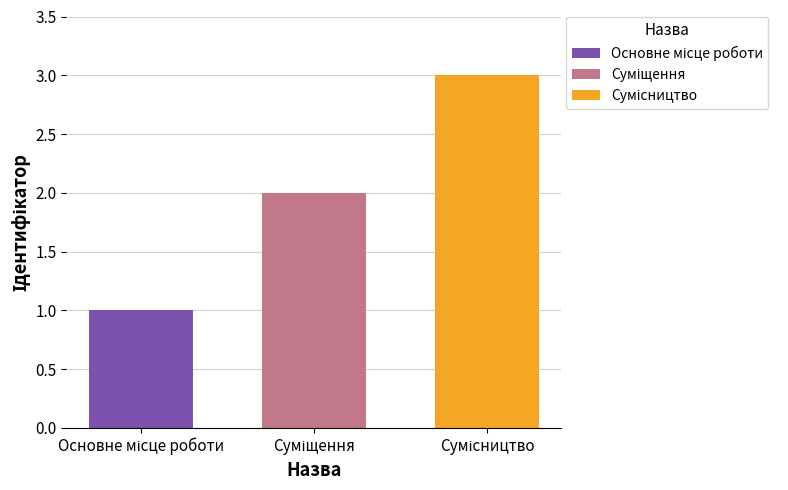

What is the greatest value displayed?

3